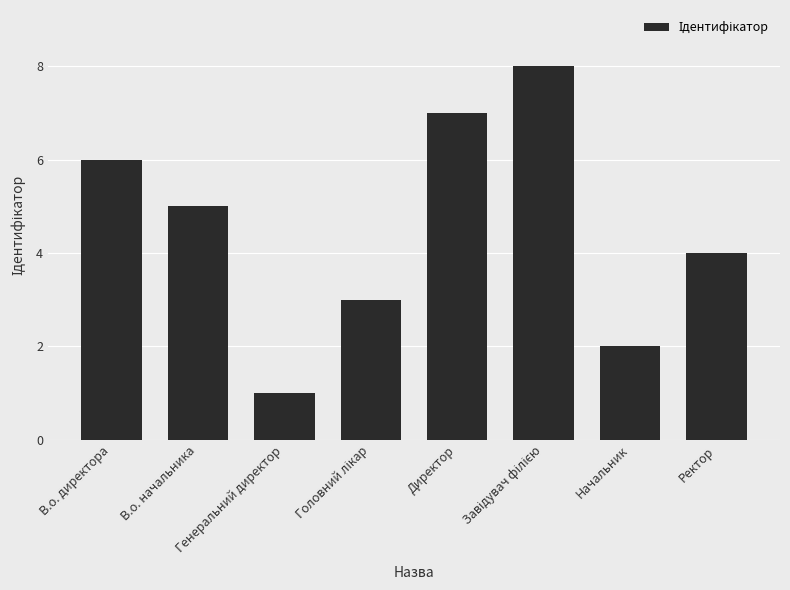

At which label does the data first exceed 5?

В.о. директора